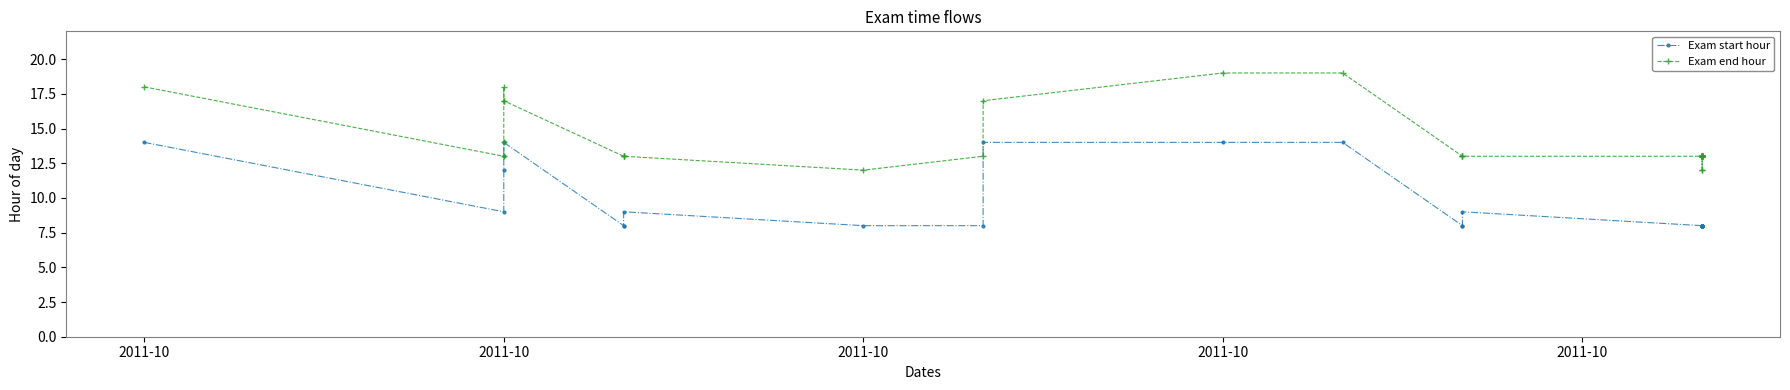

True or false: Exam end hour and Exam start hour intersect in this chart.

False